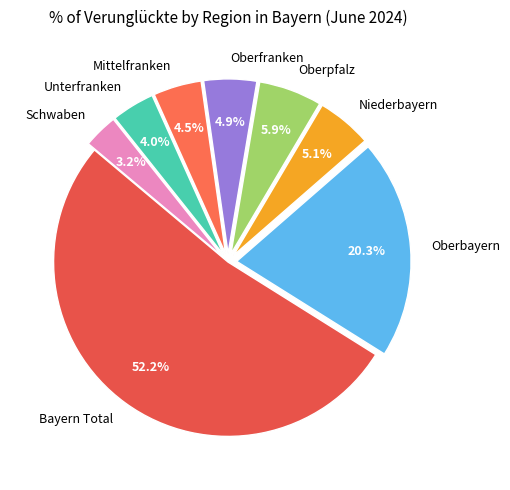

Is it true that Oberbayern is 20% of the pie?

True